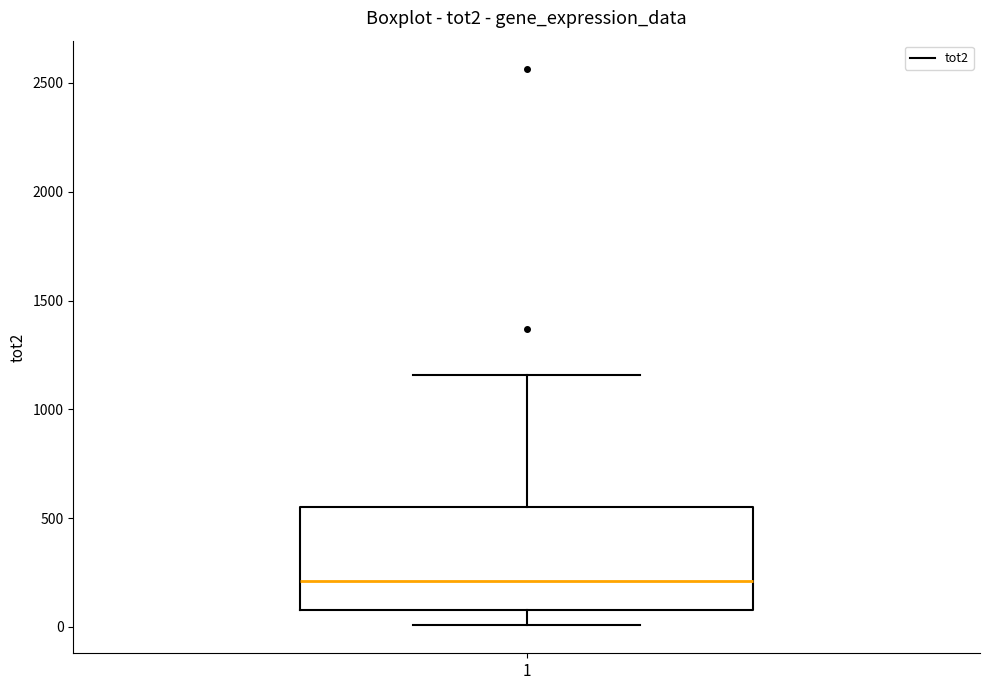

Where does the median line of the box at x = 1 sit on the y-axis? The values are not printed on the chart, so give them approximately, as read against the axis.

200